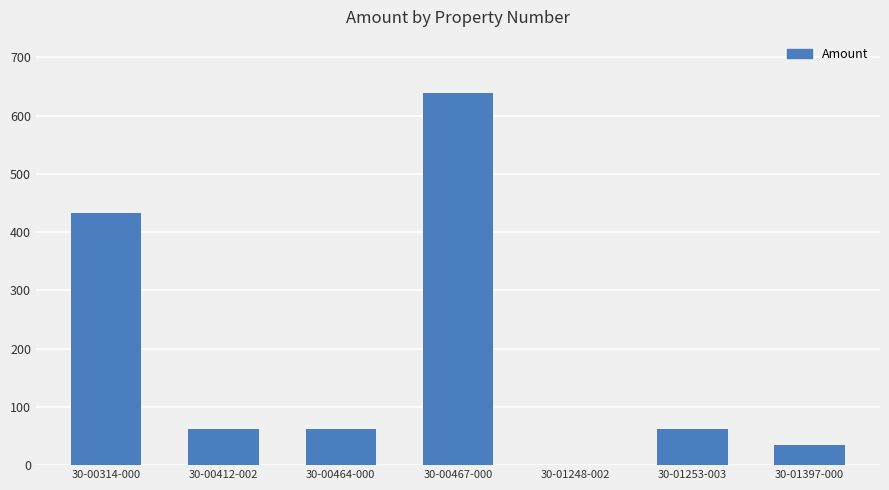

Does the chart contain stacked bars?

No